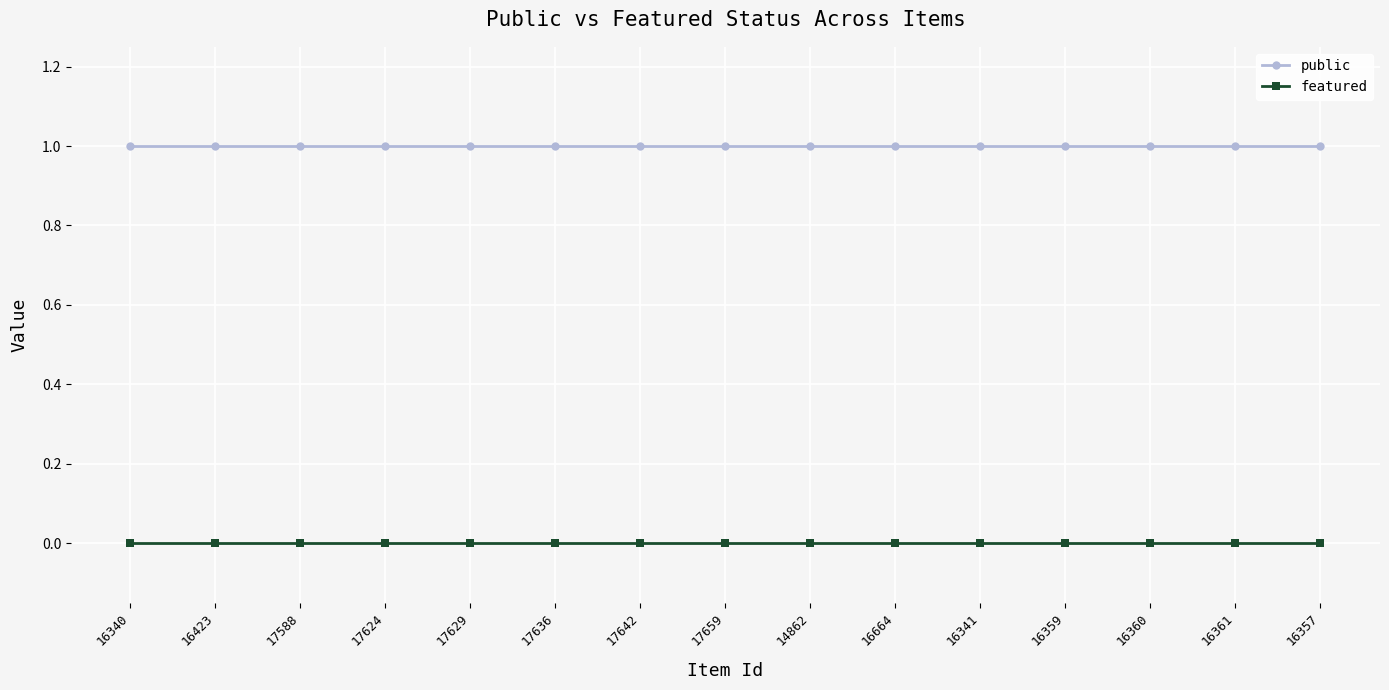

What is the label of the 9th point from the left?

14862